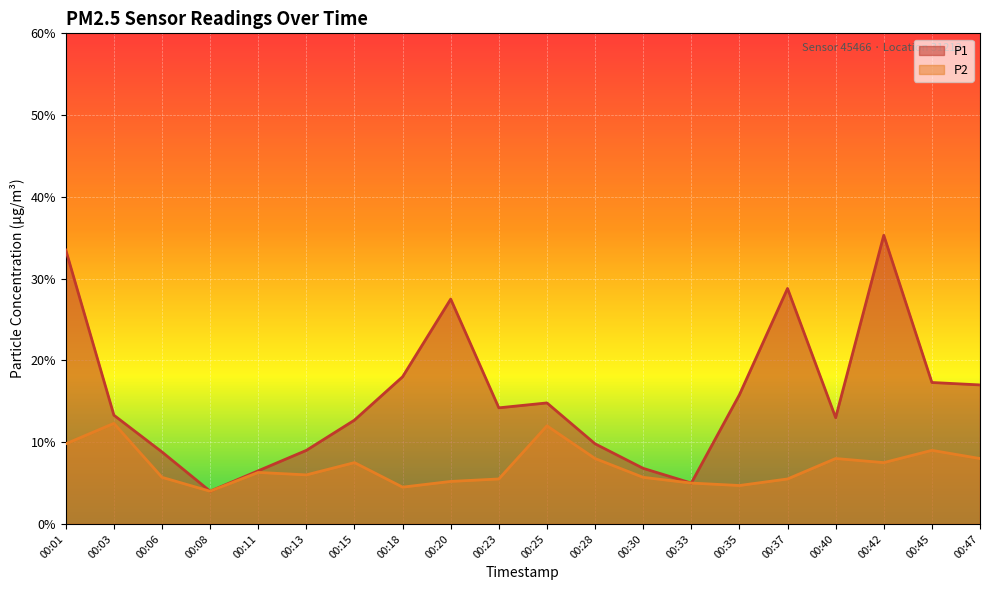

Where is P1 nearest to the value 1?

00:28